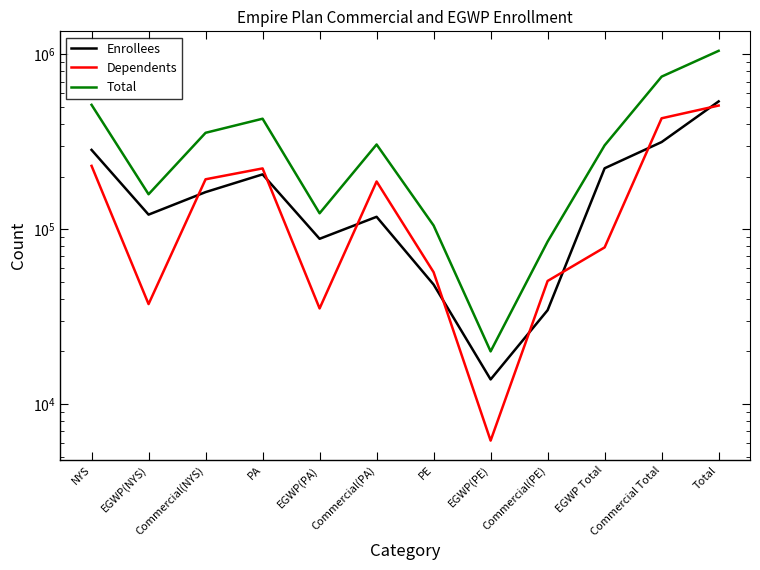

What is the average value of the Total series?

349769